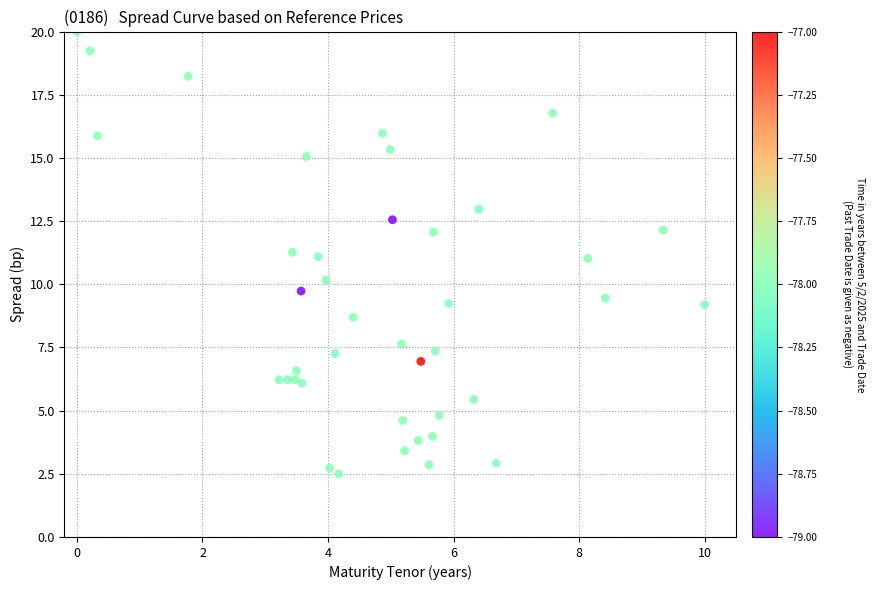

What is the range of Y values (max minus min)?

17.5